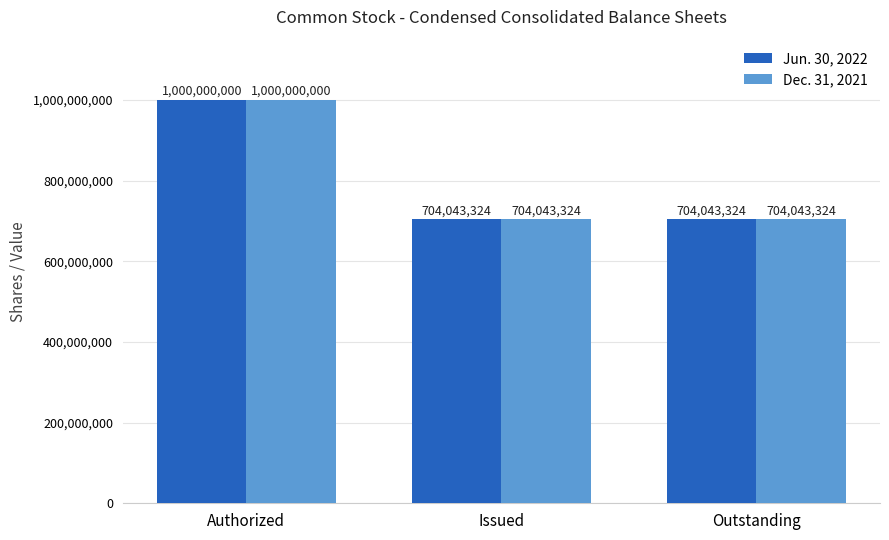

Which label corresponds to the largest value in the chart?

Authorized